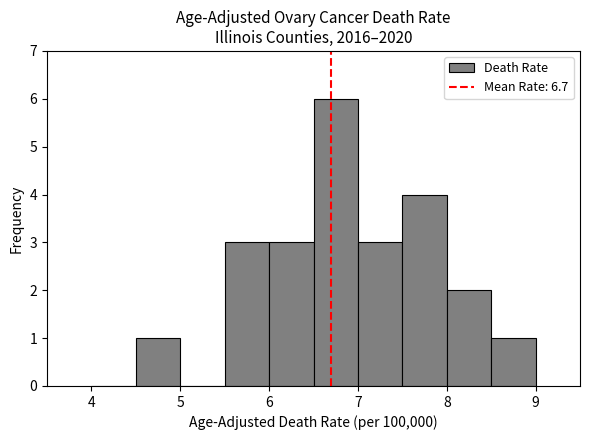

Reading left to right, list every bar in this chart as the range it spans on the x-axis followed by its height. The values are not printed on the chart, so give them approximately, as read against the axis.

4.0 to 4.5: 0
4.5 to 5.0: 1
5.0 to 5.5: 0
5.5 to 6.0: 3
6.0 to 6.5: 3
6.5 to 7.0: 6
7.0 to 7.5: 3
7.5 to 8.0: 4
8.0 to 8.5: 2
8.5 to 9.0: 1